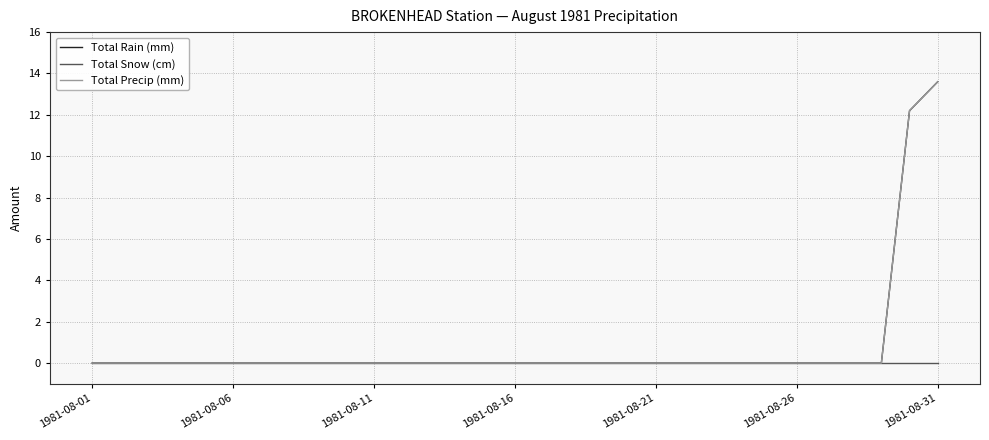

Which series has the widest spread of values?

Total Rain (mm)